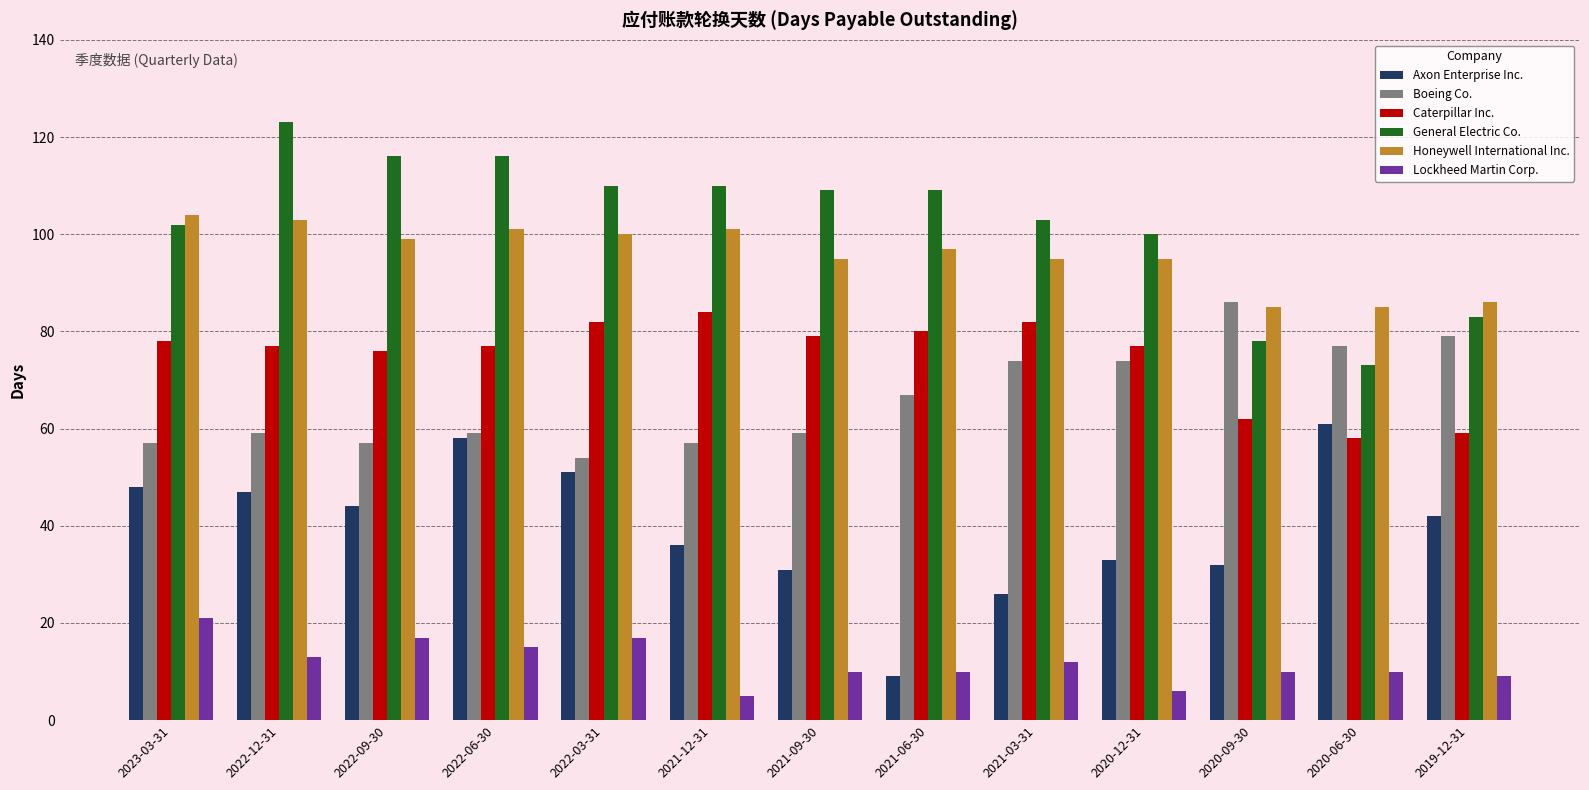

Between 2022-03-31 and 2021-06-30, which series saw the biggest shift?

Axon Enterprise Inc.